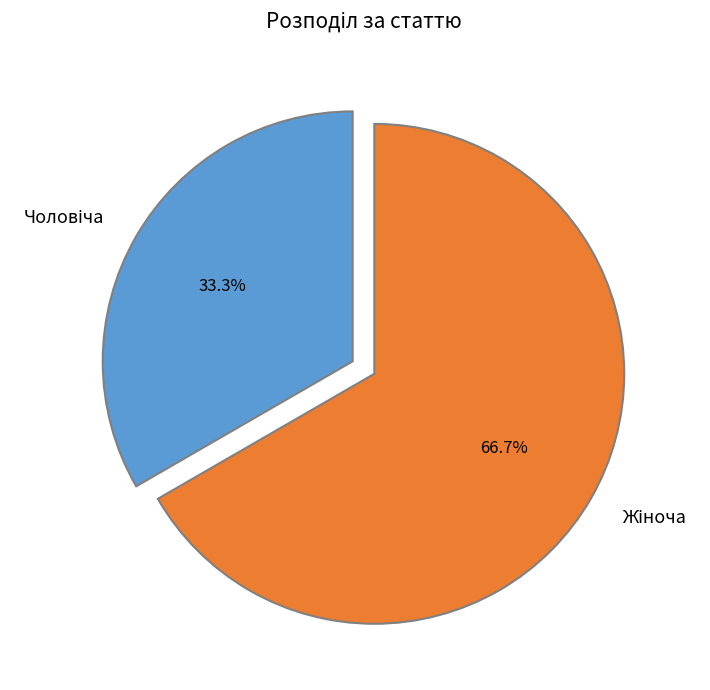

Does any single category account for the majority?

Yes